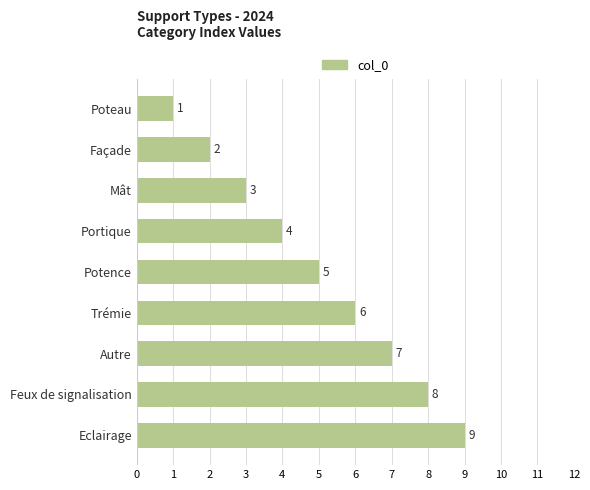

What is the difference between the maximum and minimum values?

8